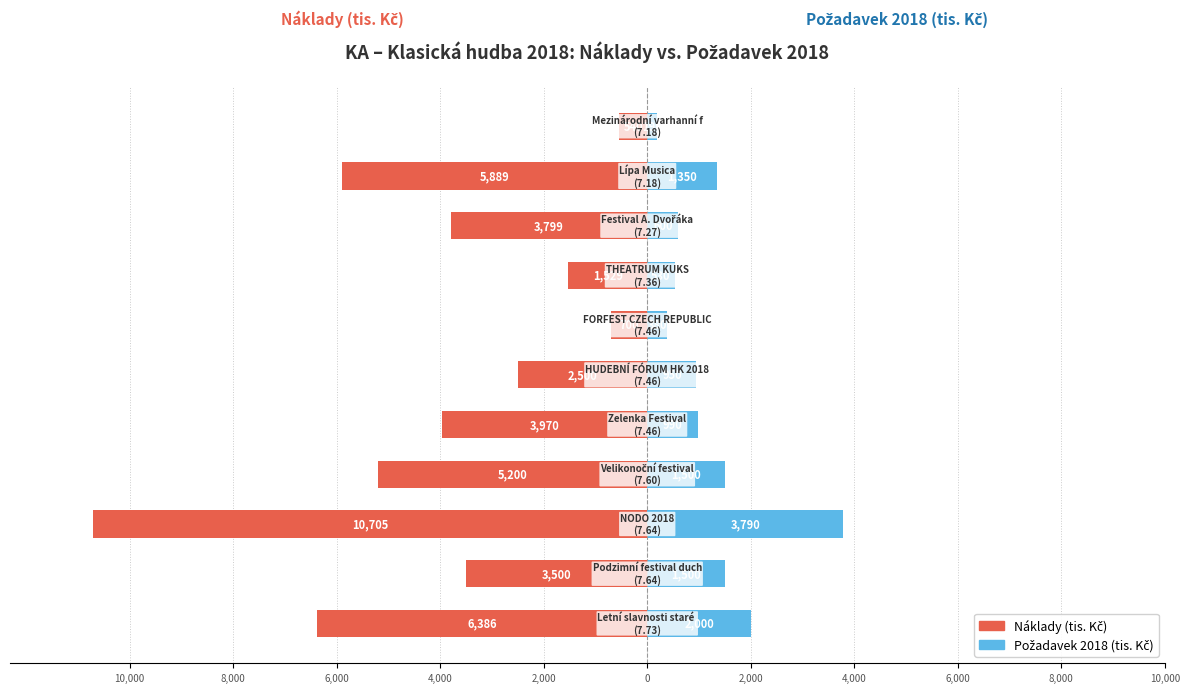

What are all the series names shown in the legend?

Náklady (tis. Kč), Požadavek 2018 (tis. Kč)